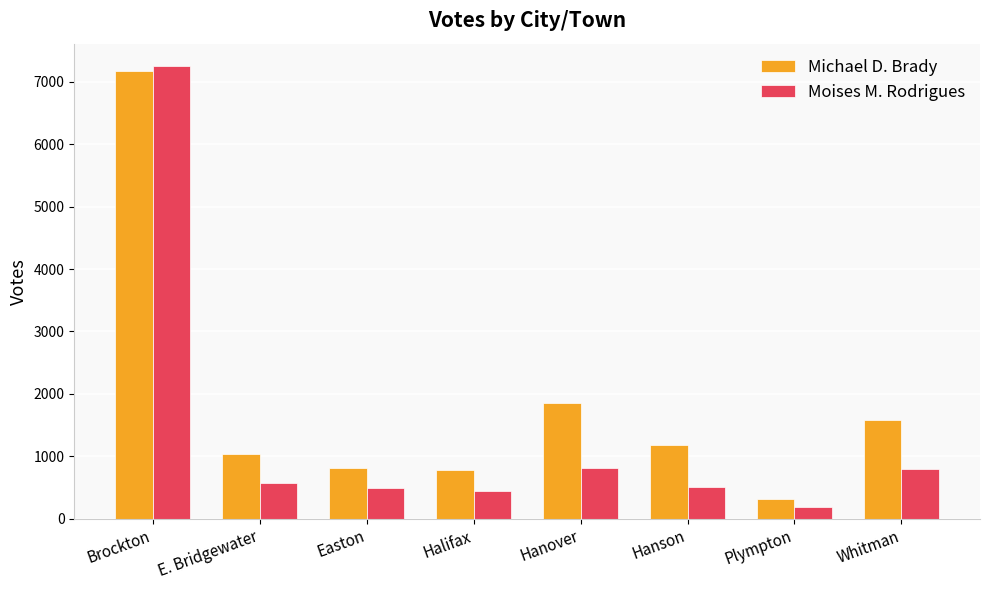

What is the lowest value of the Michael D. Brady series?

323